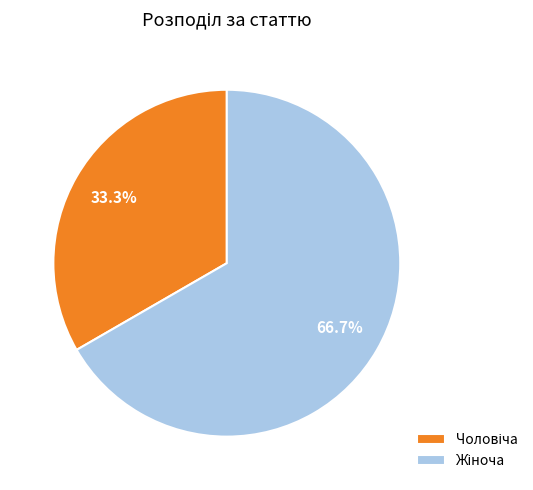

How many segments does this pie chart have?

2